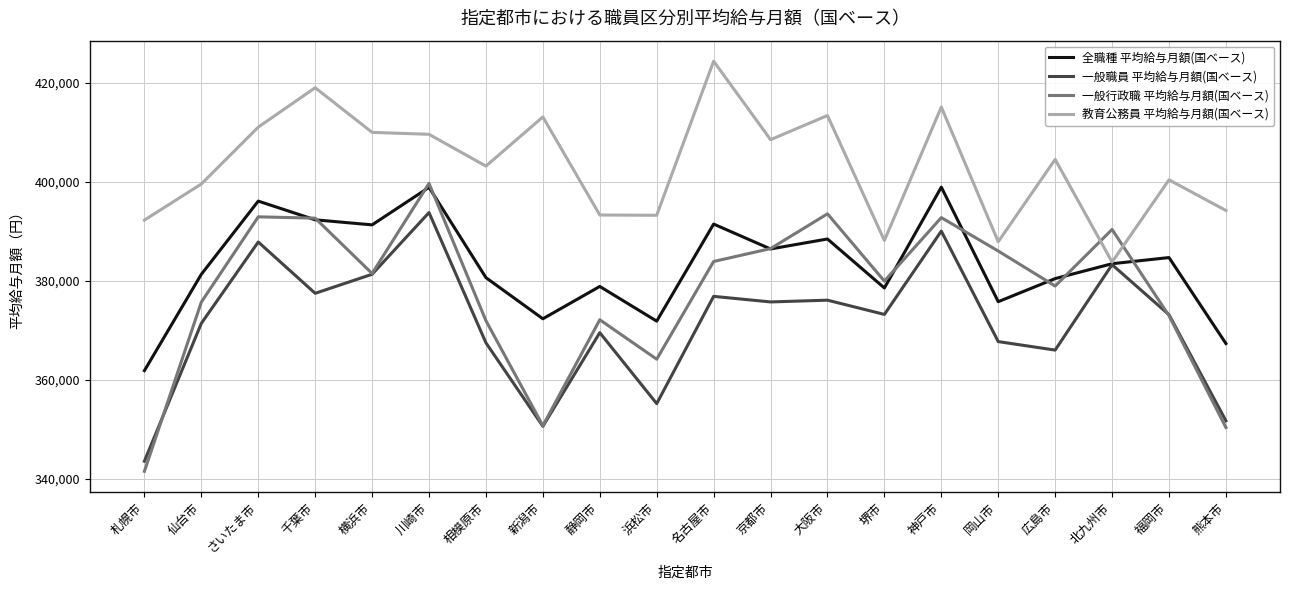

Rank the series by their average value, from highest to lowest.

教育公務員 平均給与月額(国ベース), 全職種 平均給与月額(国ベース), 一般行政職 平均給与月額(国ベース), 一般職員 平均給与月額(国ベース)